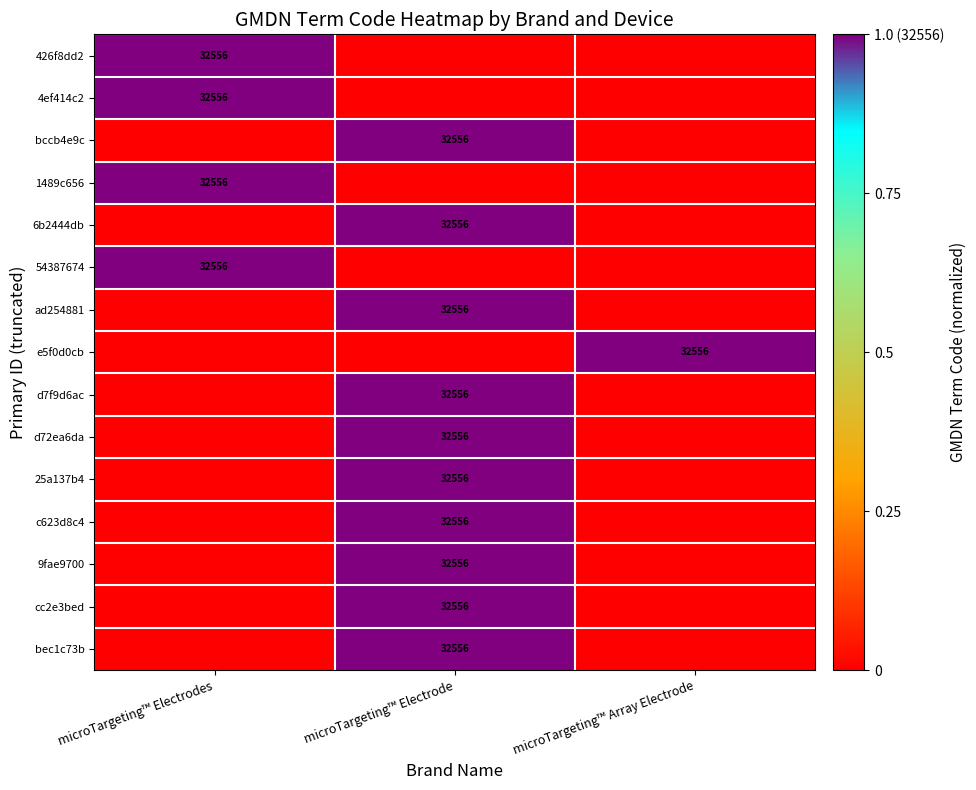

Count the number of data series in this chart.

15